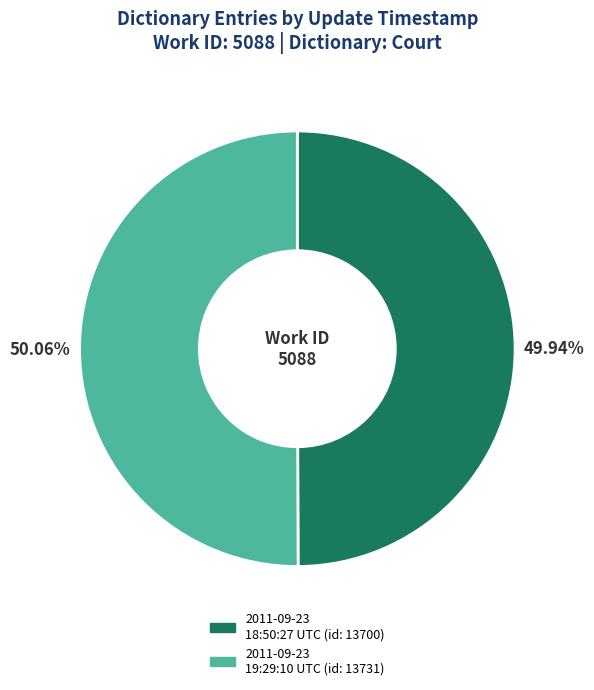

Is the sum of 2011-09-23 18:50:27 UTC and 2011-09-23 19:29:10 UTC greater than half?

Yes